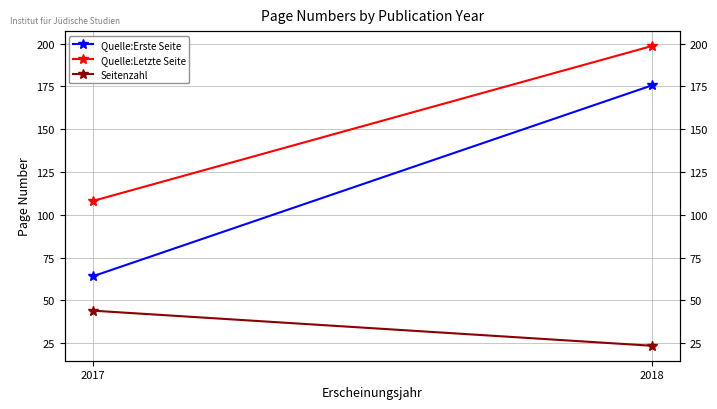

What is the sum of all Quelle:Letzte Seite values?

306.5